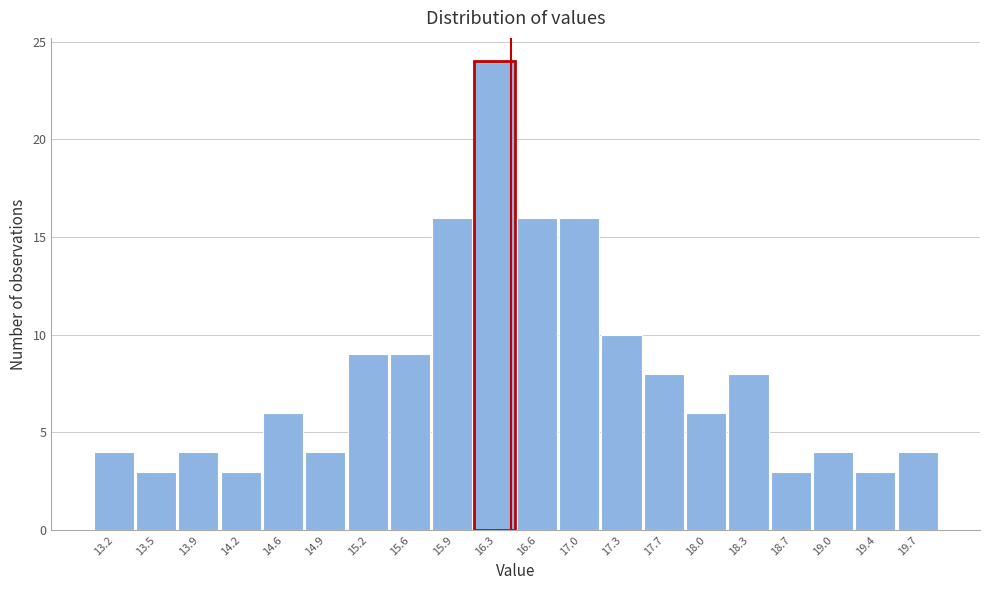

Reading left to right, transcribe this chart: for each bar, give the range it covers on the x-axis and its height. Neither the bar edges nor the heights are printed on the chart, so give them approximately, as read against the axes.

13.000 to 13.345: 4
13.345 to 13.690: 3
13.690 to 14.035: 4
14.035 to 14.380: 3
14.380 to 14.725: 6
14.725 to 15.070: 4
15.070 to 15.415: 9
15.415 to 15.760: 9
15.760 to 16.105: 16
16.105 to 16.450: 24
16.450 to 16.795: 16
16.795 to 17.140: 16
17.140 to 17.485: 10
17.485 to 17.830: 8
17.830 to 18.175: 6
18.175 to 18.520: 8
18.520 to 18.865: 3
18.865 to 19.210: 4
19.210 to 19.555: 3
19.555 to 19.900: 4